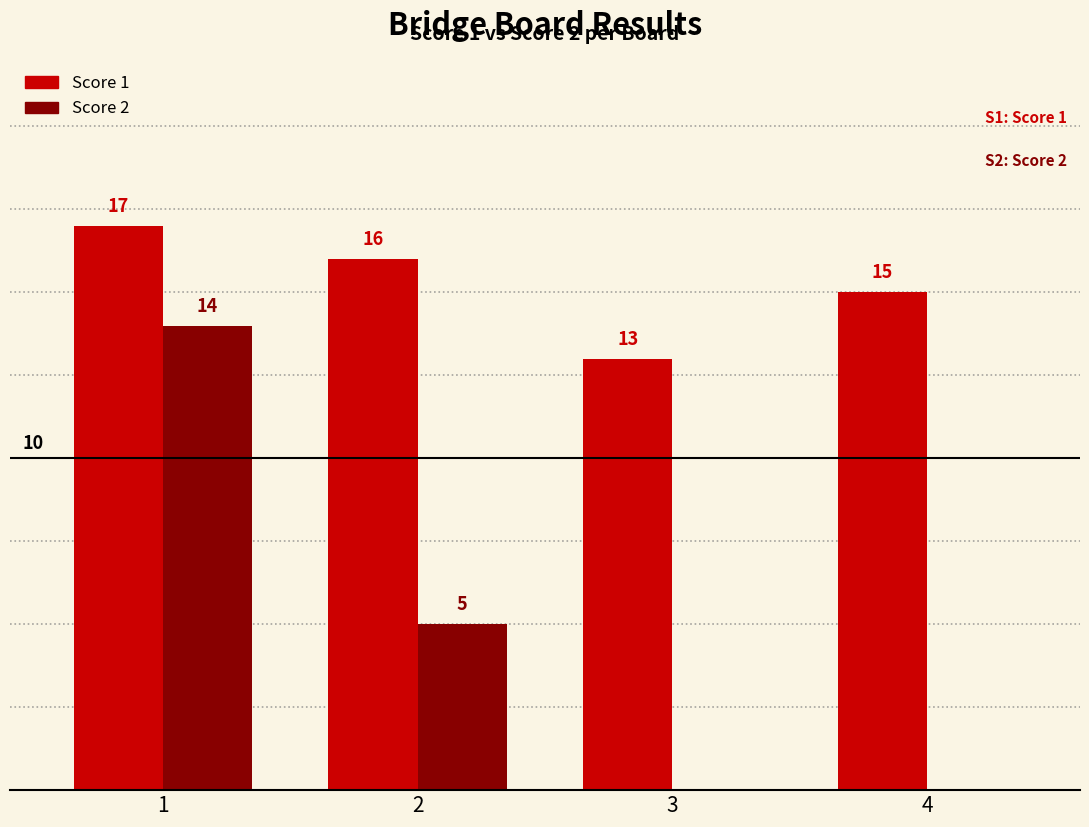

Between 2 and 3, which series saw the biggest shift?

Score 2